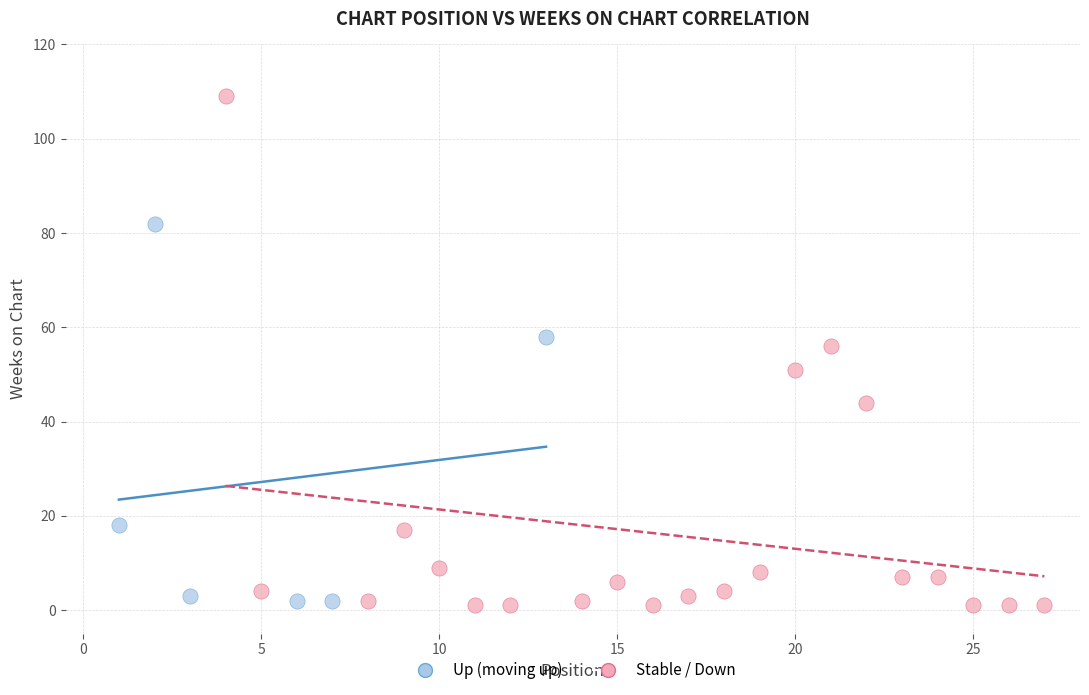

Which series reaches the maximum Y coordinate?

Stable / Down